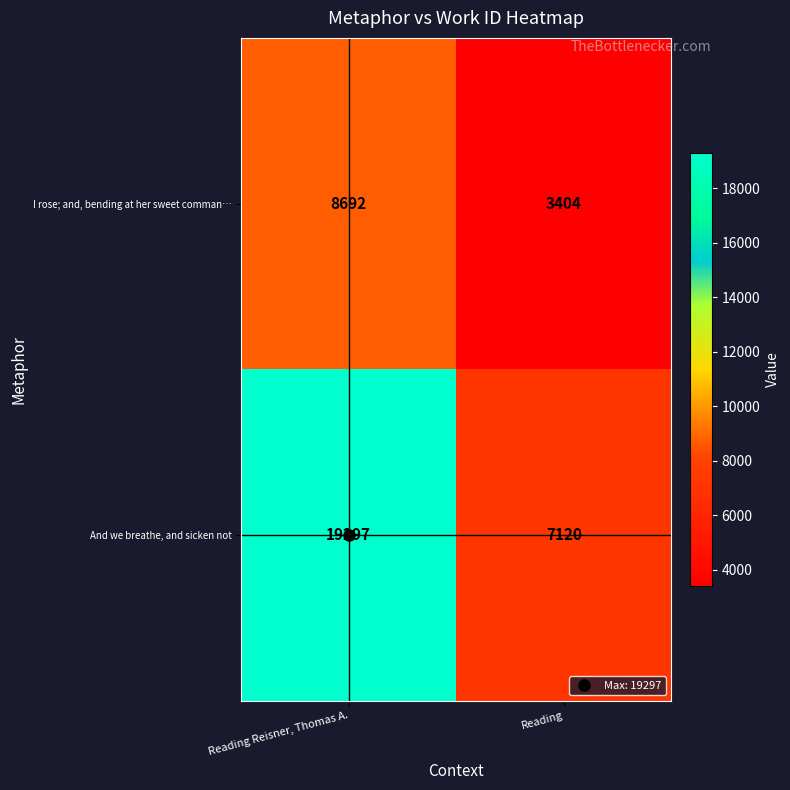

What is the maximum value shown in the chart?

19297